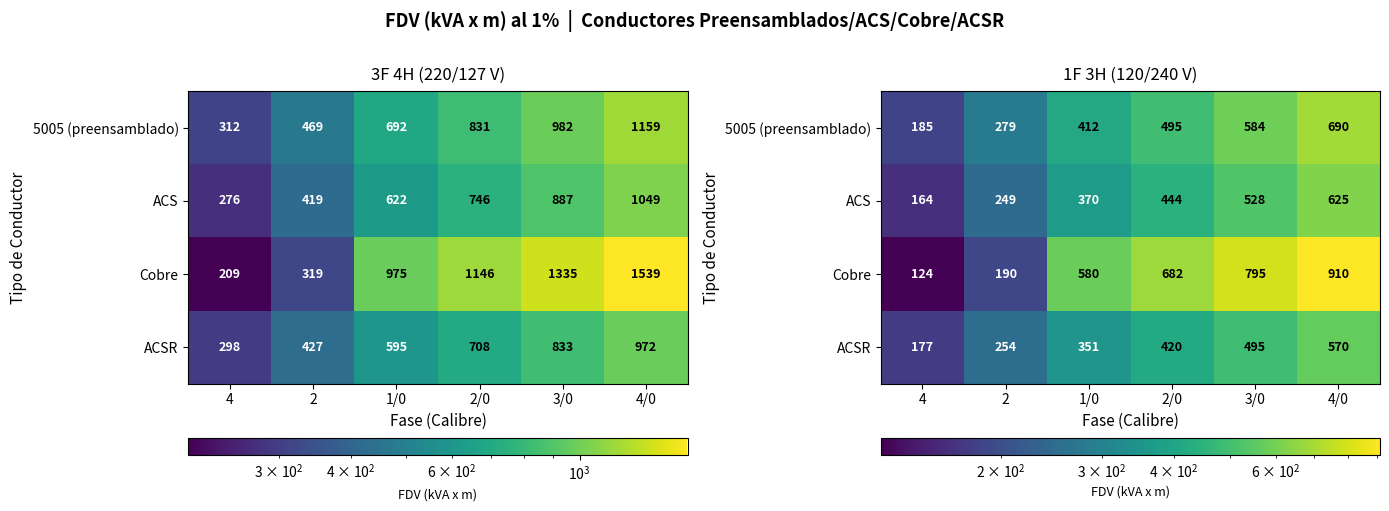

How many values in the Cobre series are below 682?

3